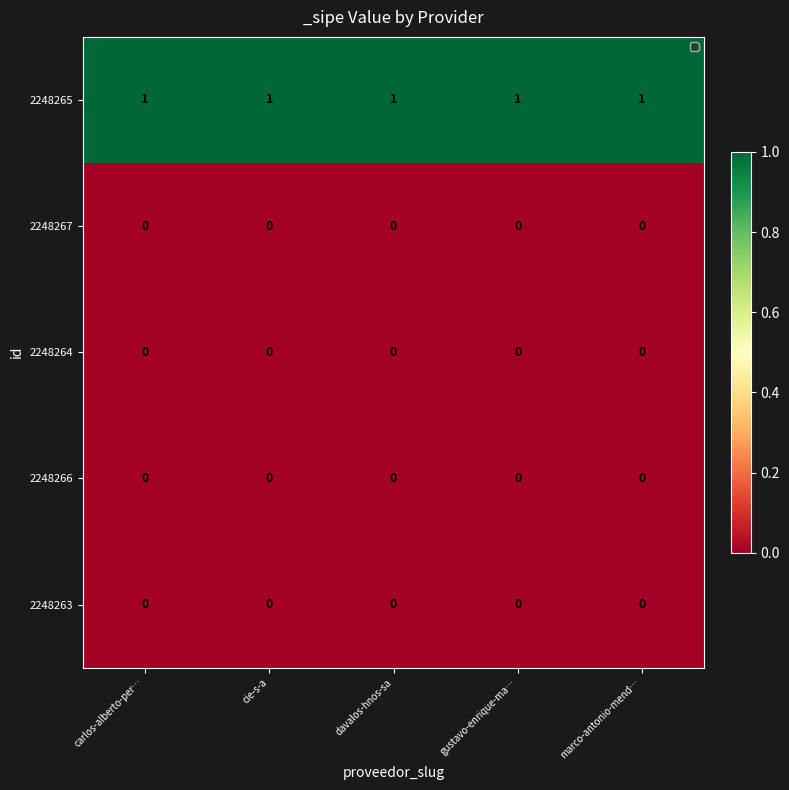

The 2248264 series shows 0 at carlos-alberto-per…. True or false?

True